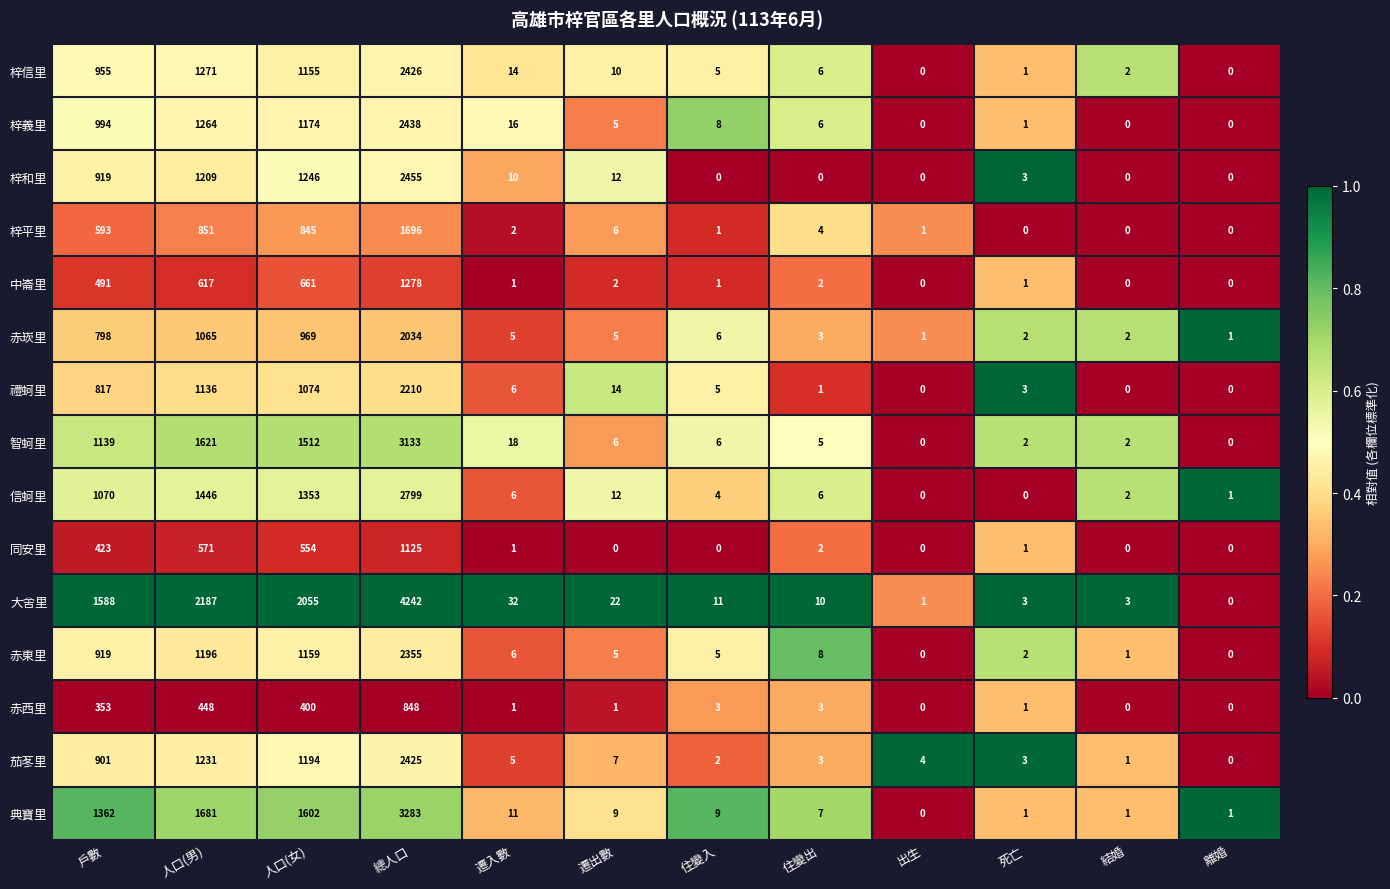

At which label does 信蚵里 first exceed 6?

戶數